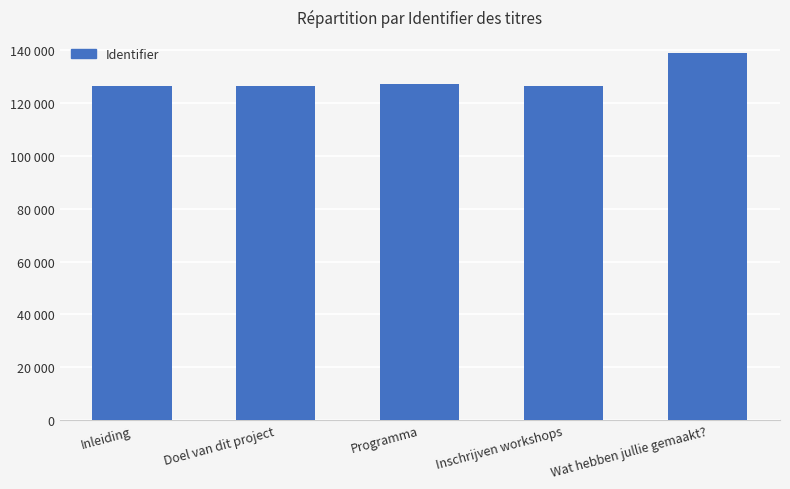

Are the bars horizontal?

No